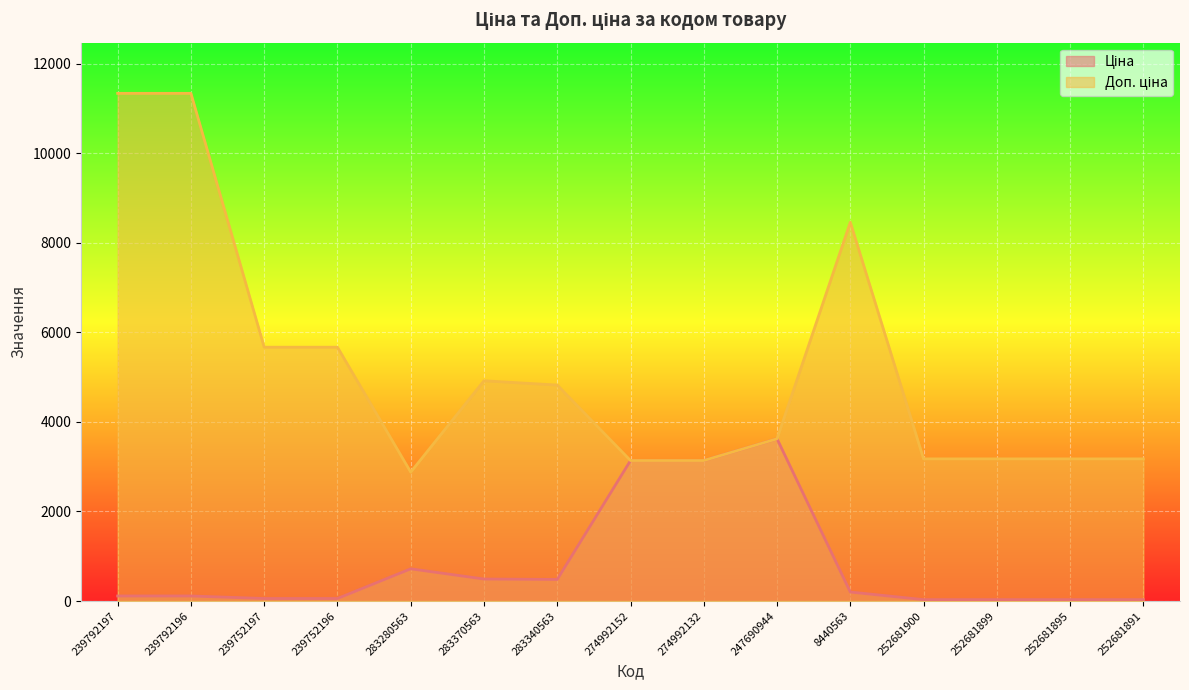

What position from the right is 8440563?

5